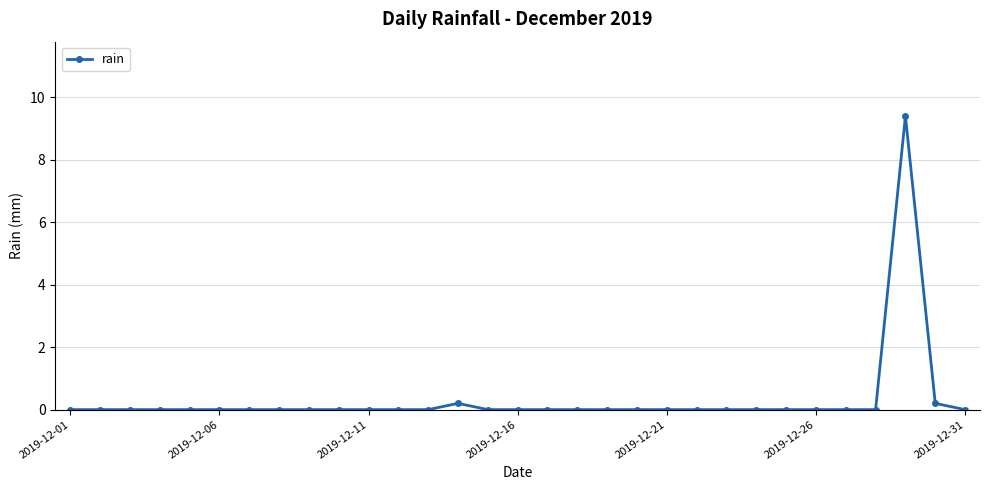

What is the difference between the maximum and second lowest values?

9.4